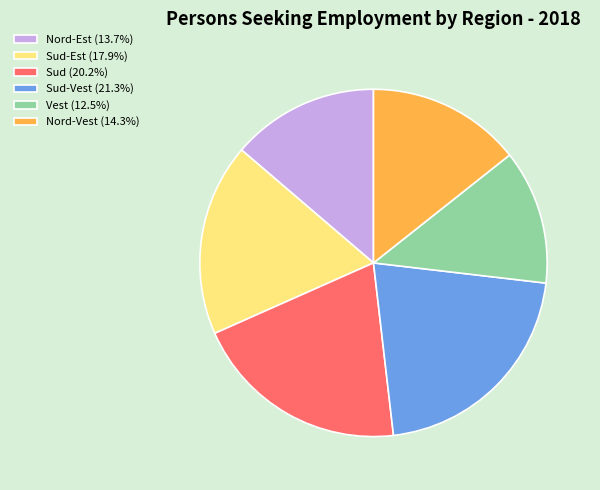

Do Sud (20.2%) and Nord-Vest (14.3%) together represent more than half of the pie?

No